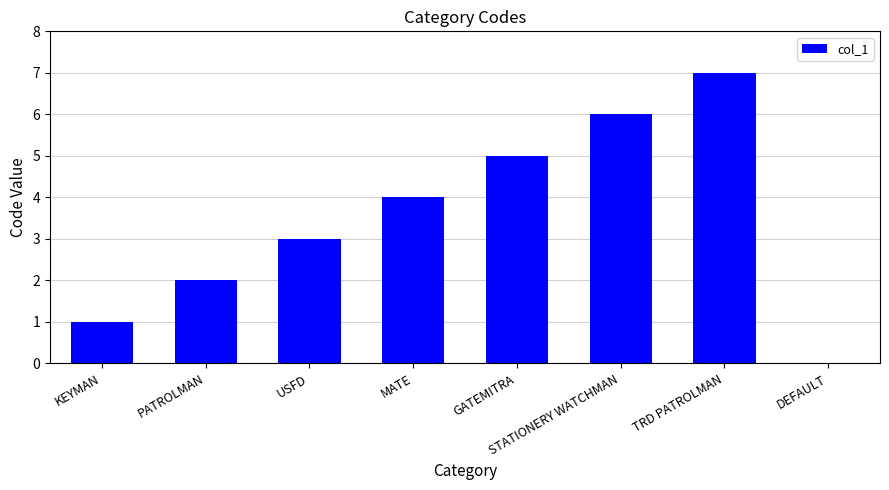

Which has a higher value, PATROLMAN or GATEMITRA?

GATEMITRA